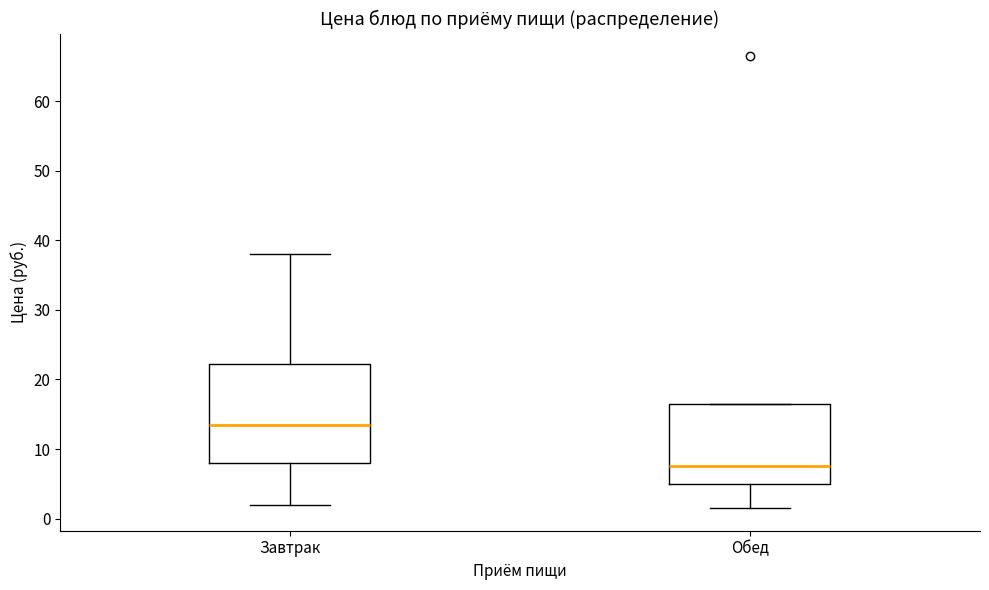

Which box's median line is the lowest?

Обед